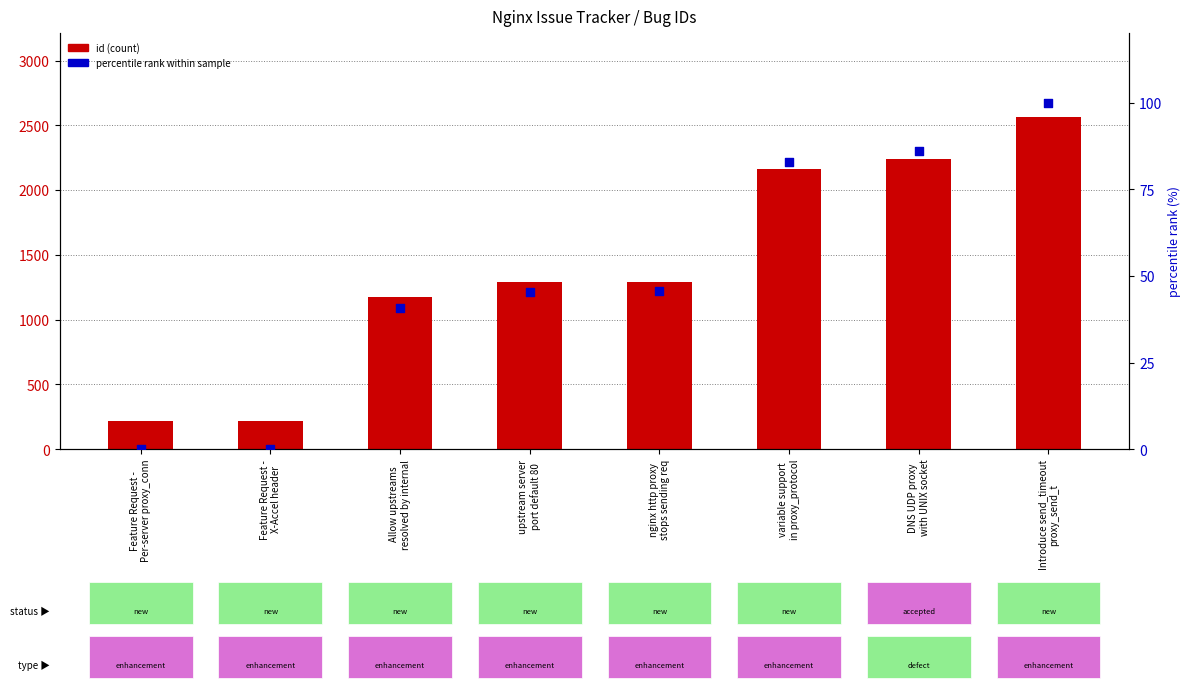

At which category is the sum across all series the highest?

Introduce send_timeout
proxy_send_t